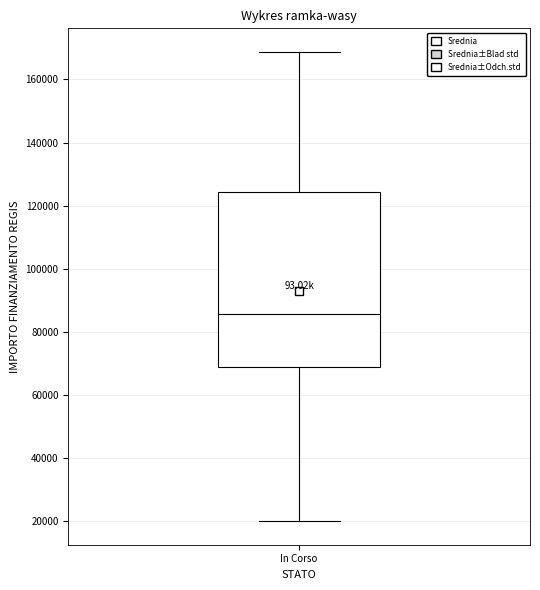

Where does the upper whisker of the box for In Corso end on the y-axis? The values are not printed on the chart, so give them approximately, as read against the axis.

168000